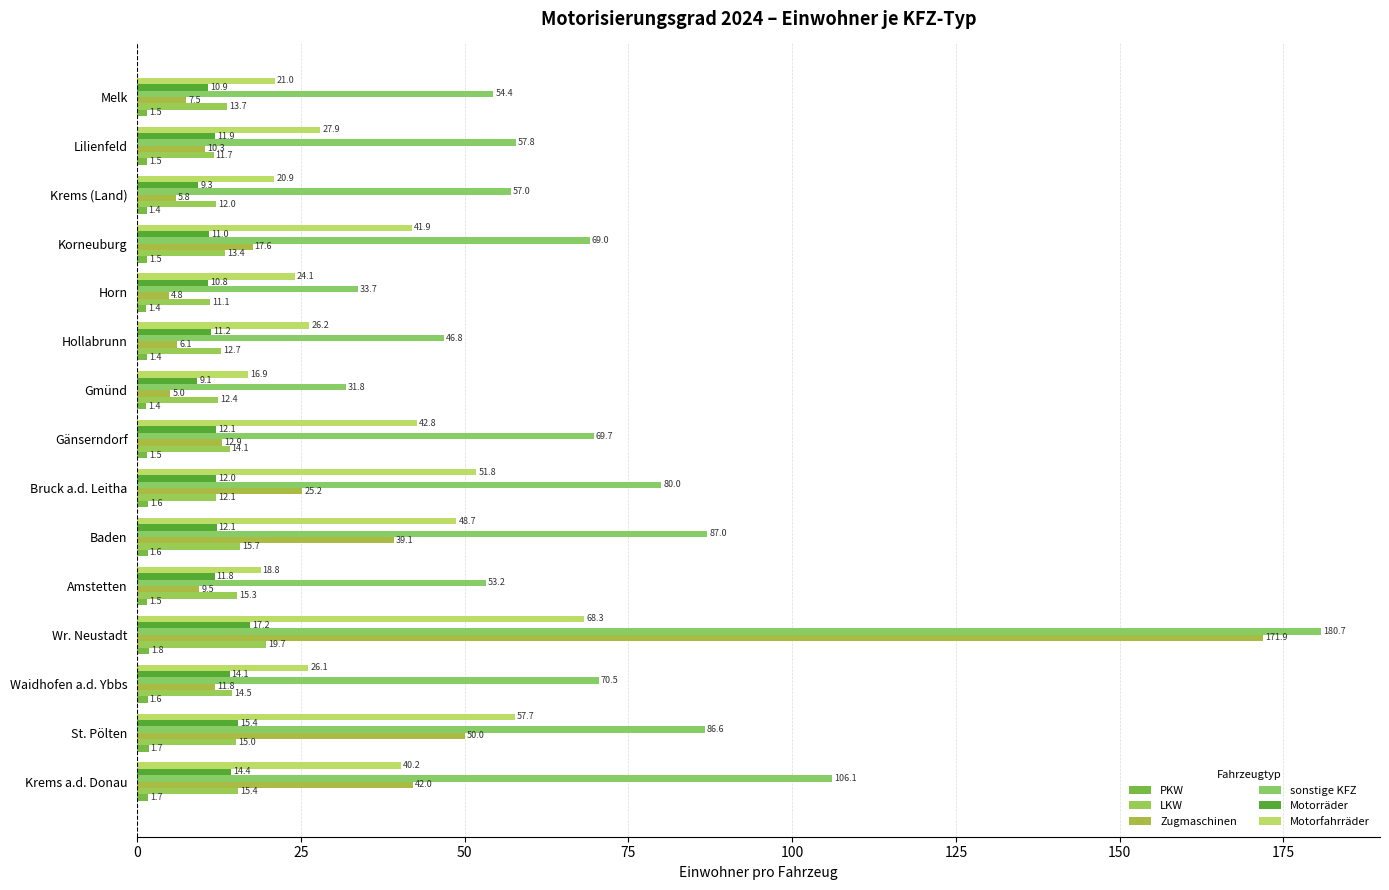

At which category is the sum across all series the highest?

Wr. Neustadt